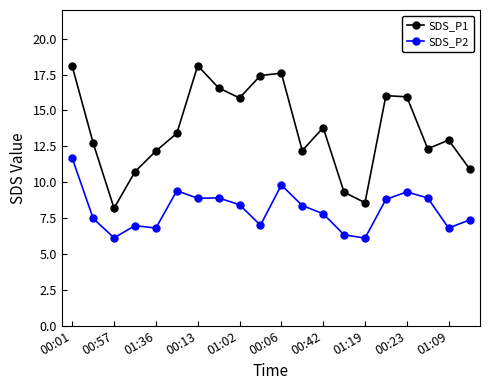

True or false: SDS_P2 and SDS_P1 intersect in this chart.

False